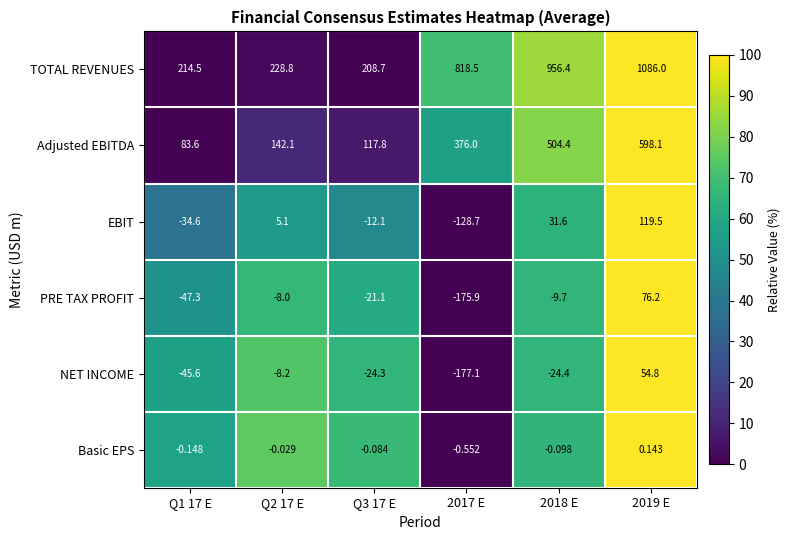

Which series has the largest total across all categories?

TOTAL REVENUES